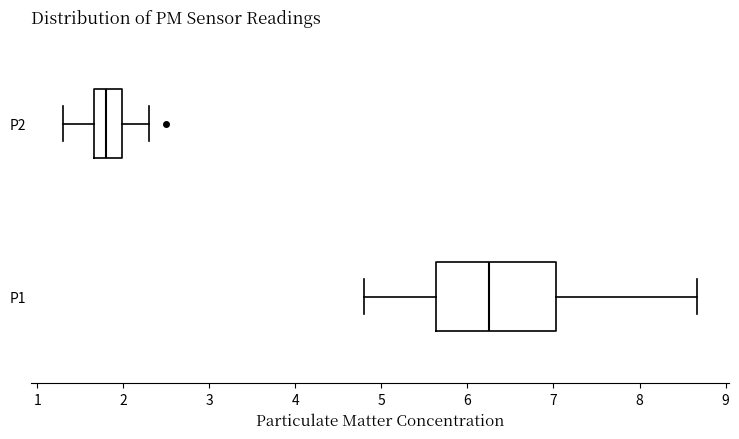

Where is the right edge of the box for P1 on the x-axis? The values are not printed on the chart, so give them approximately, as read against the axis.

7.0